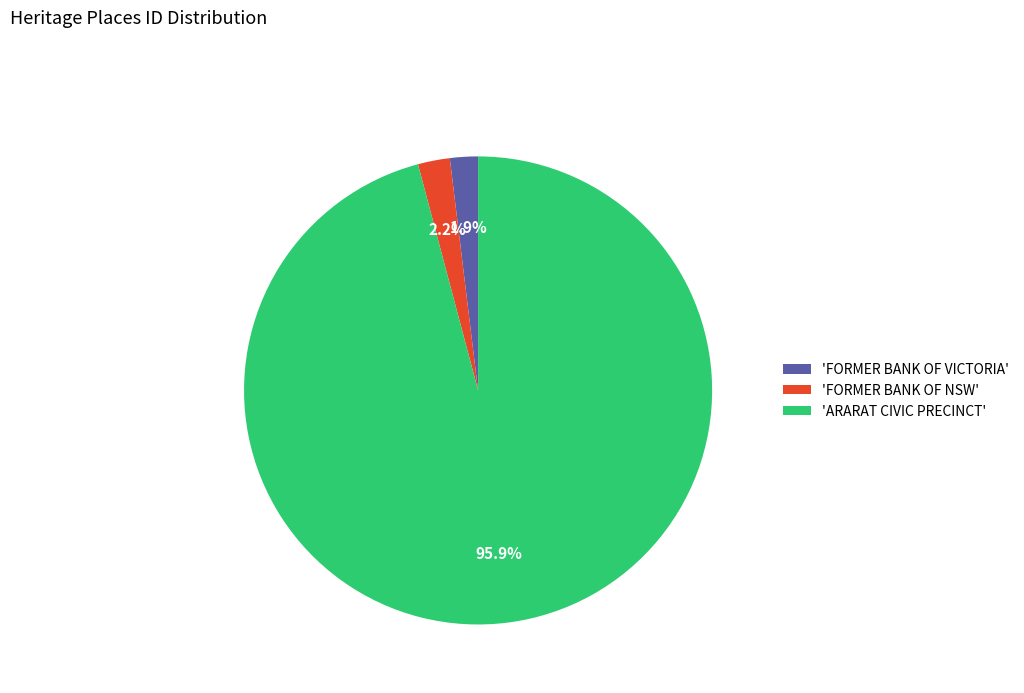

What is the largest slice in the pie chart?

'ARARAT CIVIC PRECINCT'